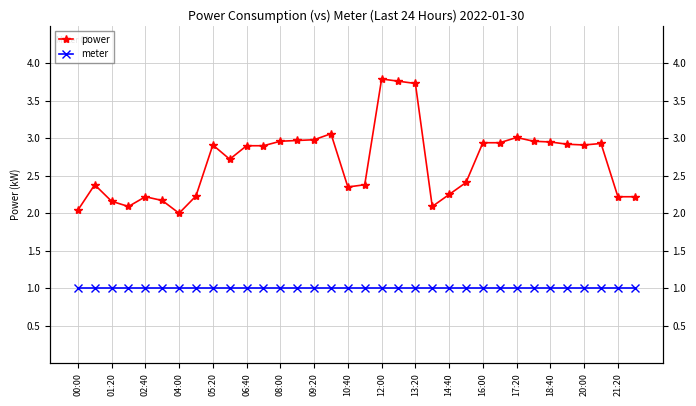

Which series has the widest spread of values?

power